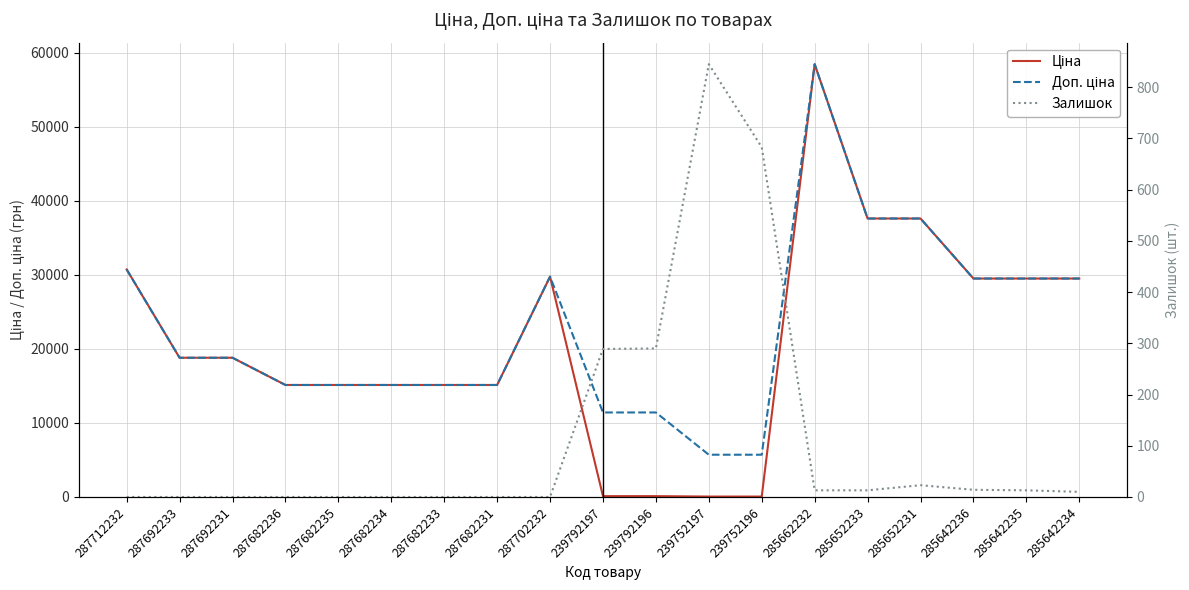

What is the difference between the maximum and minimum values in the Залишок series?

845.0